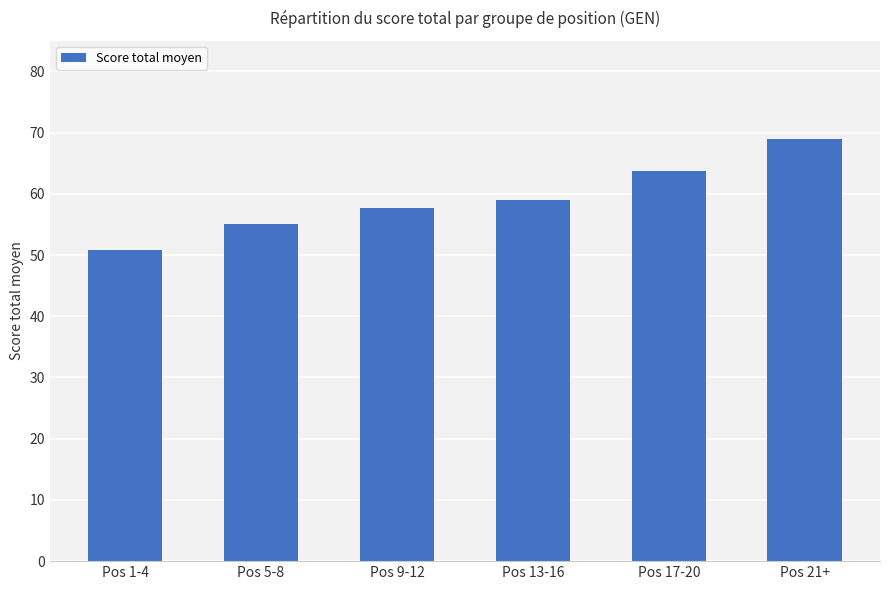

What is the value of the 4th bar from the left?

59.0